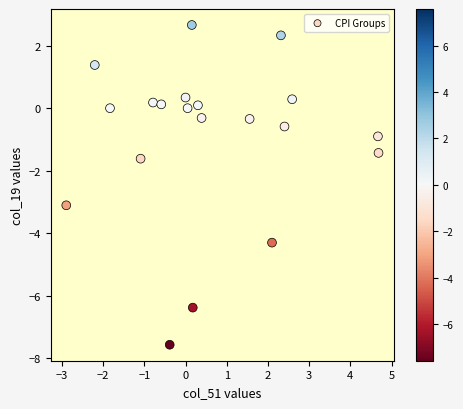

What Y value in the scatter plot is closest to -2?

-1.6